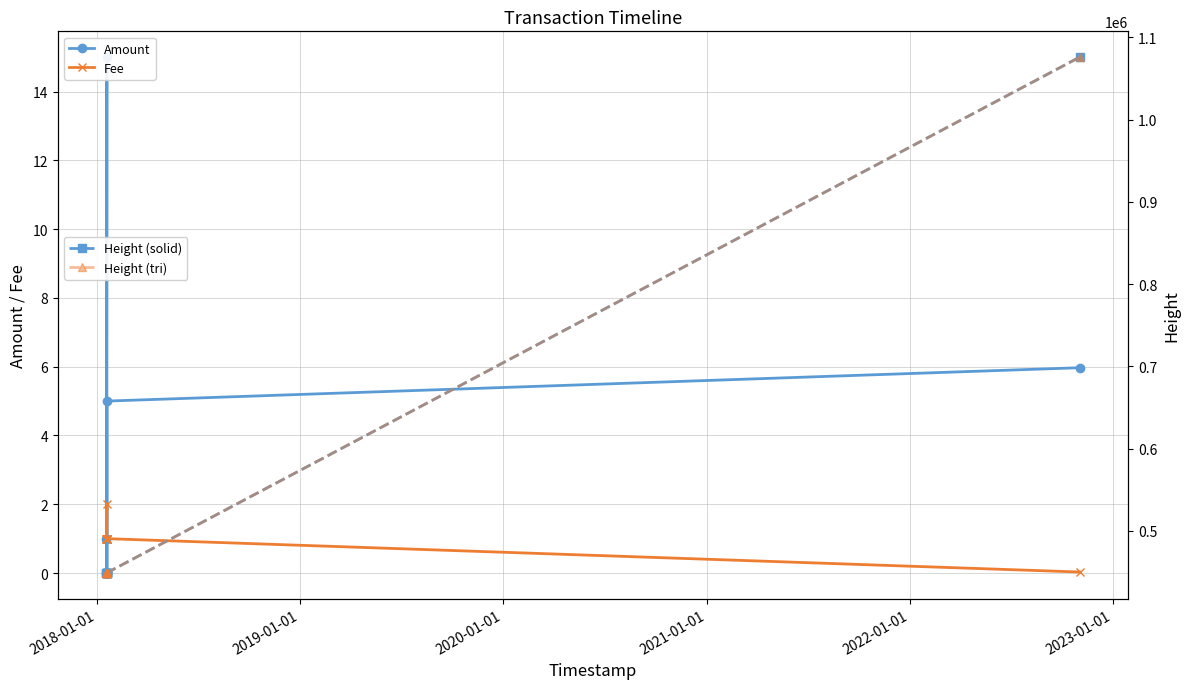

True or false: Fee has more than 0 points higher than both neighbors.

True